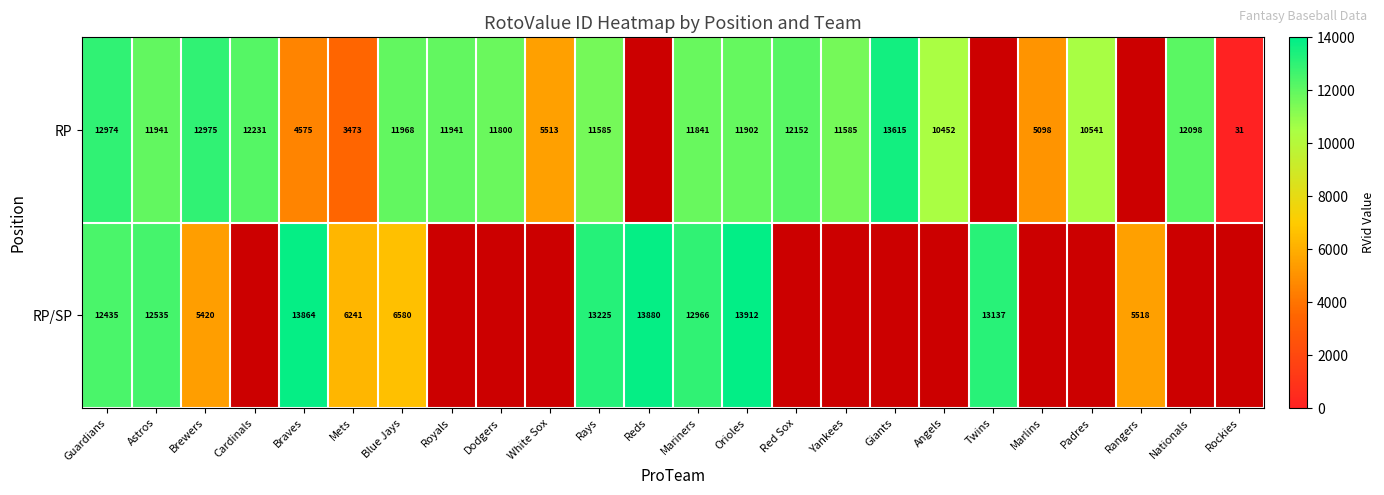

What is the sum of the RP values at Nationals and Padres?

22639